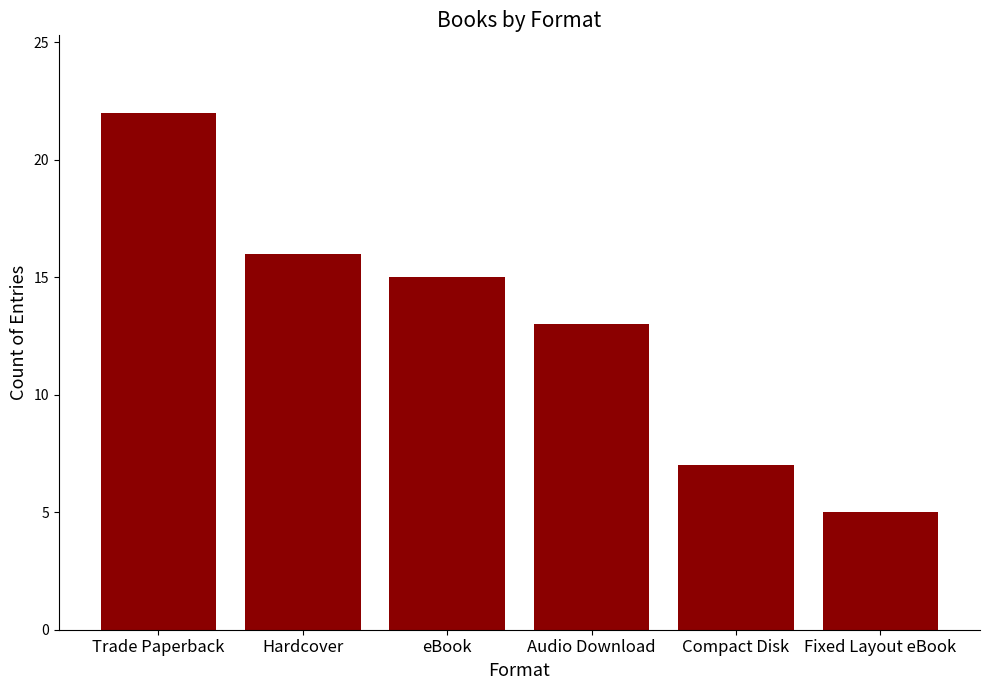

Rank the categories by value from lowest to highest.

Fixed Layout eBook, Compact Disk, Audio Download, eBook, Hardcover, Trade Paperback